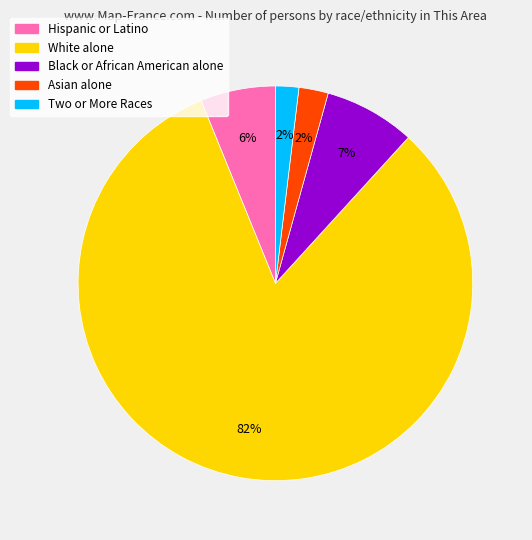

Count the number of slices in the pie.

5